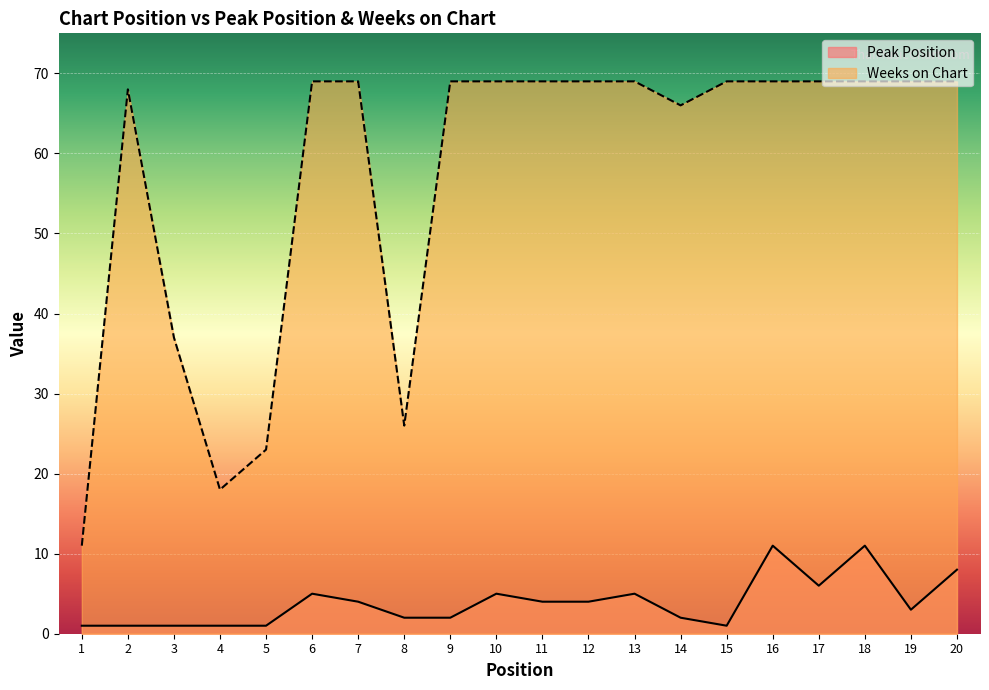

Where is the first local maximum for Weeks on Chart?

2